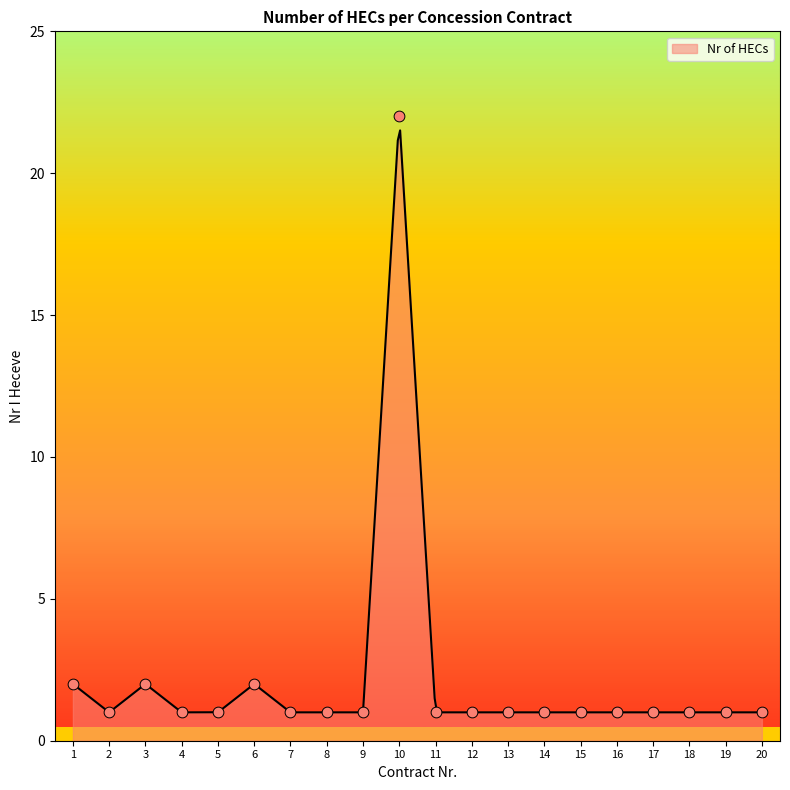

Between 9 and 18, which is larger?

9